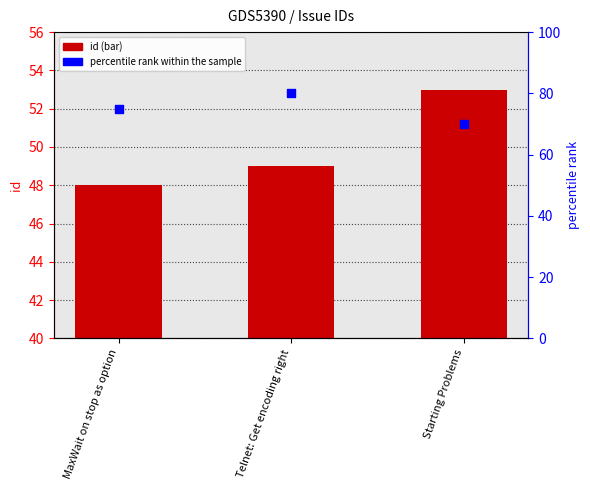

Which series has the largest Y range (max minus min)?

percentile rank within the sample